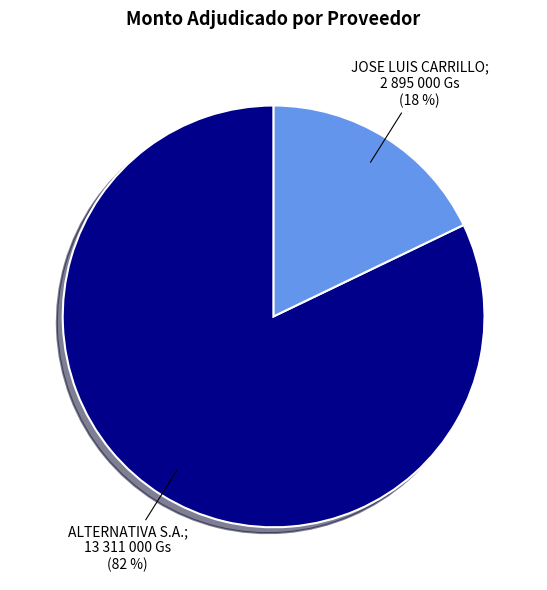

Is there a majority slice in this chart?

Yes